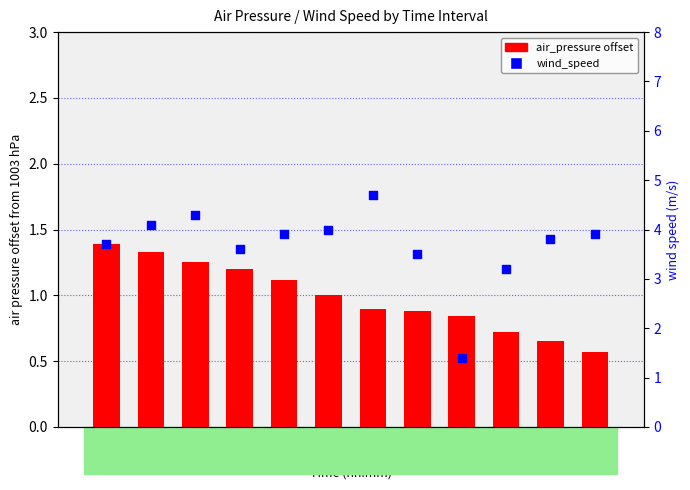

Which series contains the highest Y value?

wind_speed